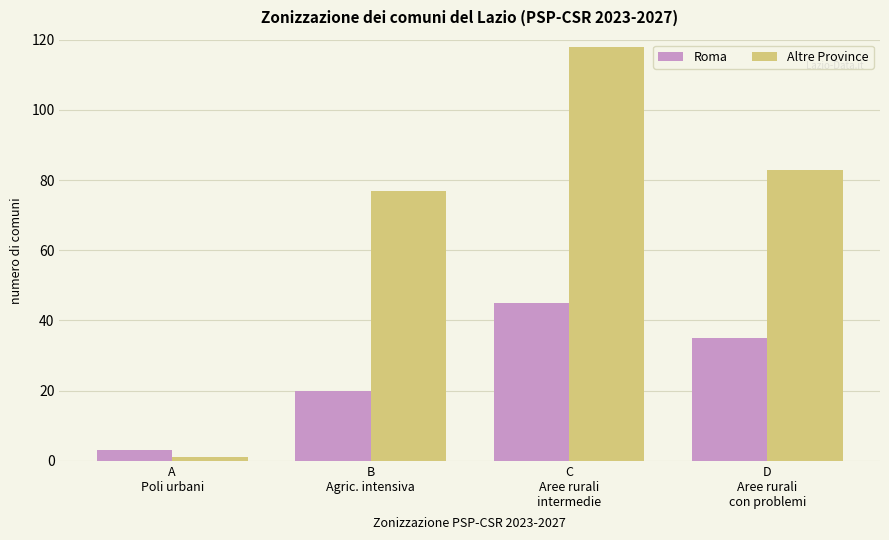

Which label corresponds to the smallest value in the chart?

A
Poli urbani